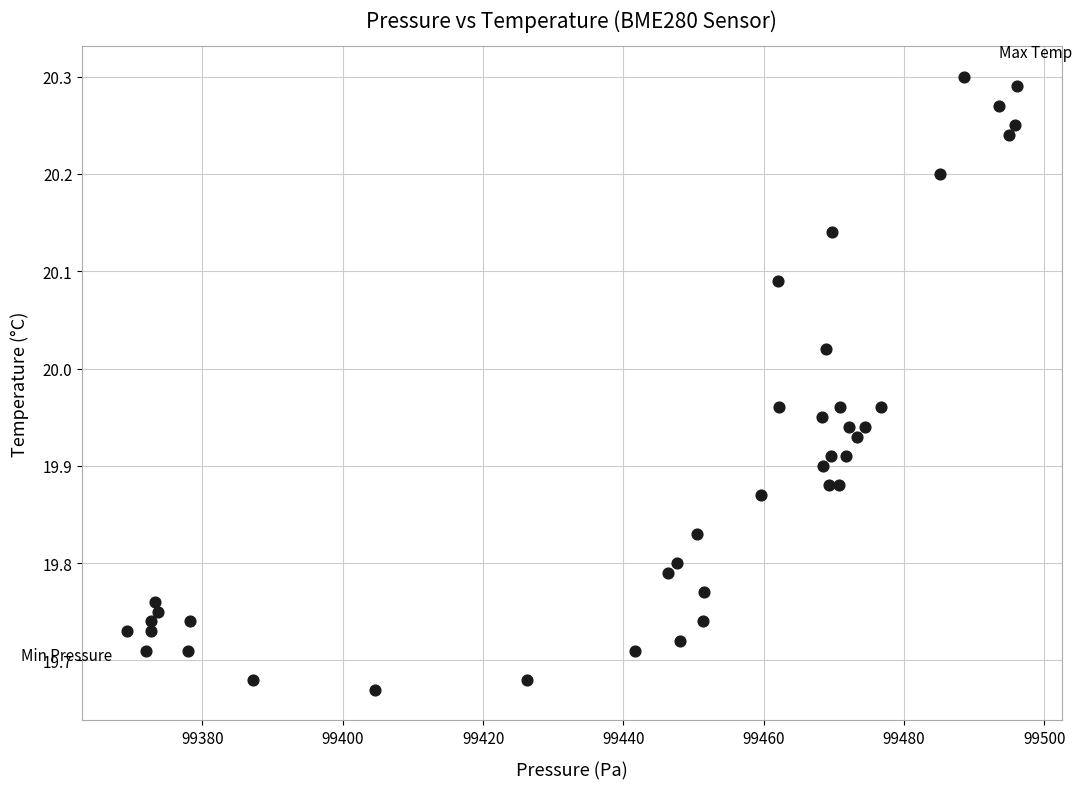

What is the range of Y values (max minus min)?

0.6